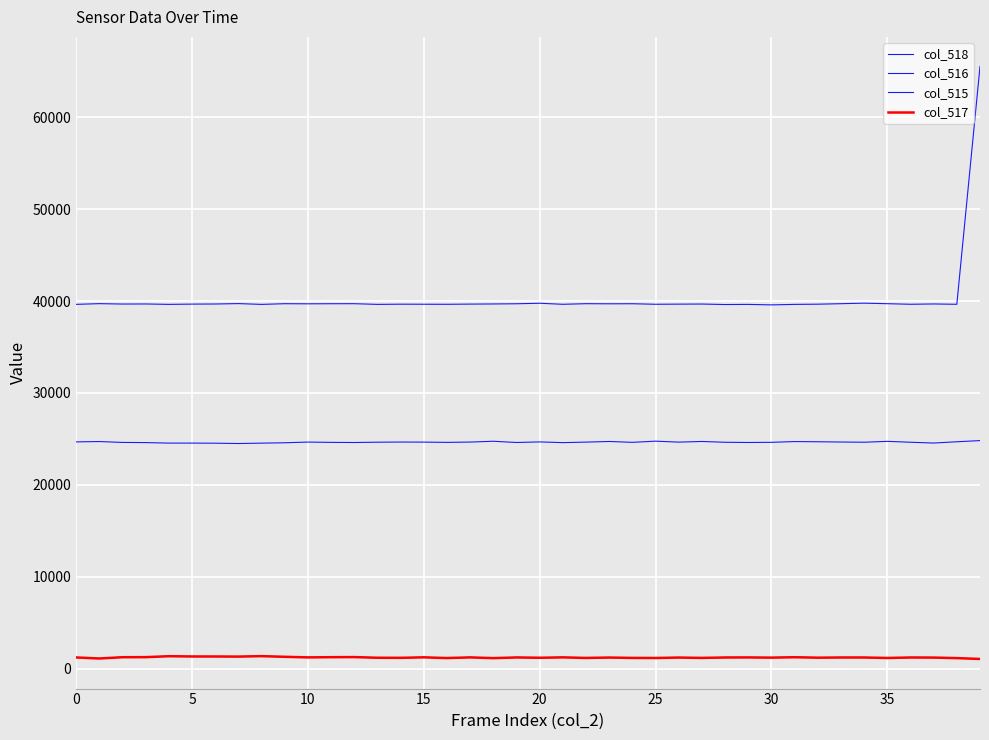

What is the maximum value for col_515?

24817